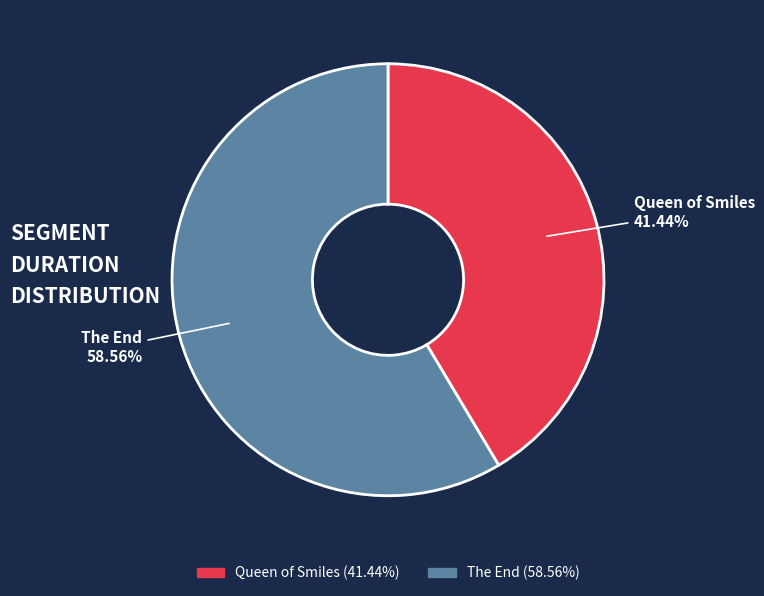

Count the number of slices in the pie.

2